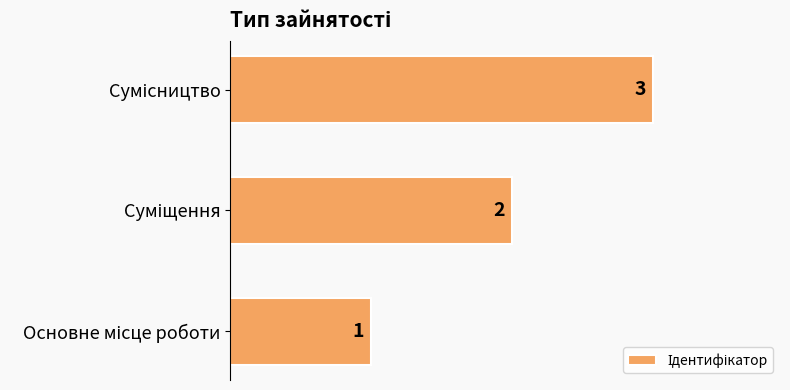

What is the sum of all values?

6